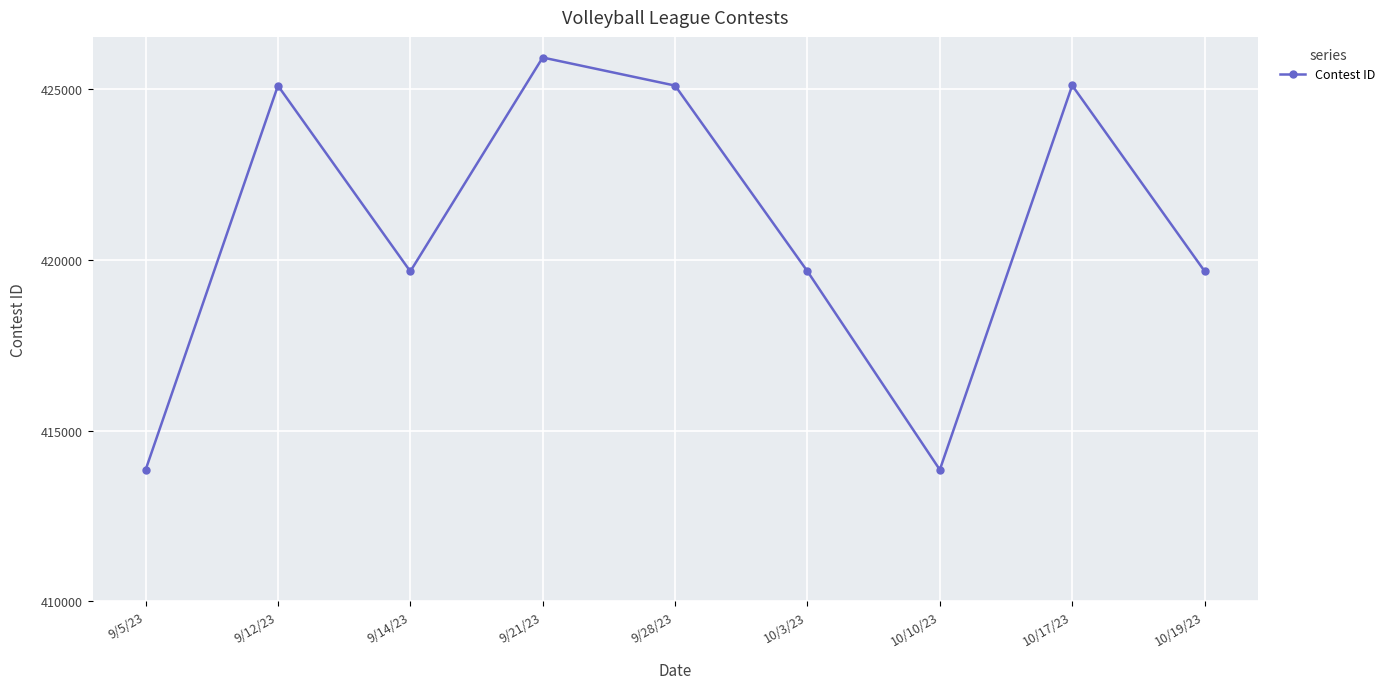

What position from the left is 9/12/23?

2